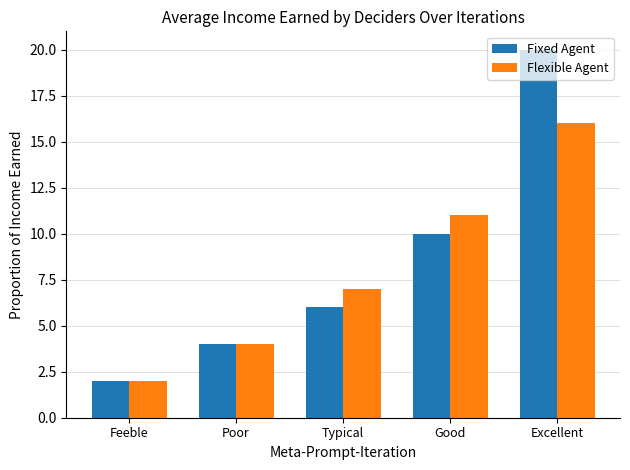

Rank the series at Excellent from lowest to highest value.

Flexible Agent, Fixed Agent